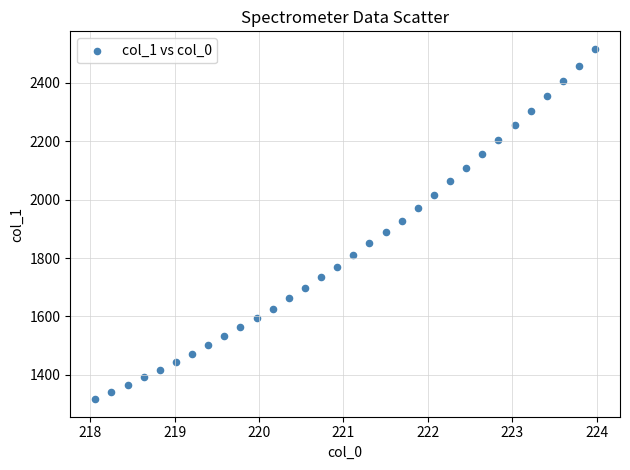

What is the range of X values (max minus min)?

5.9